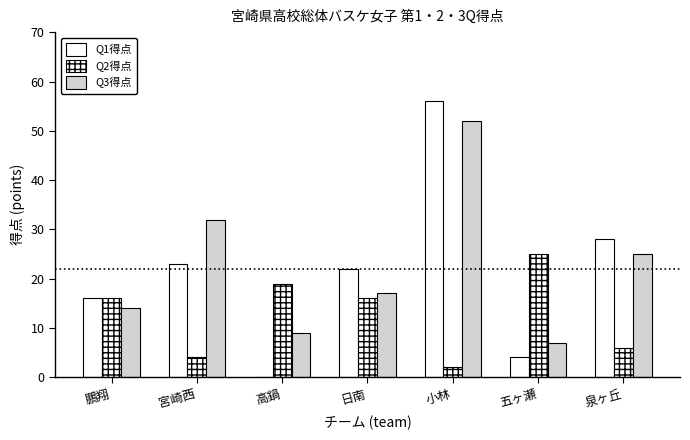

What is the sum of all Q2得点 values?

88